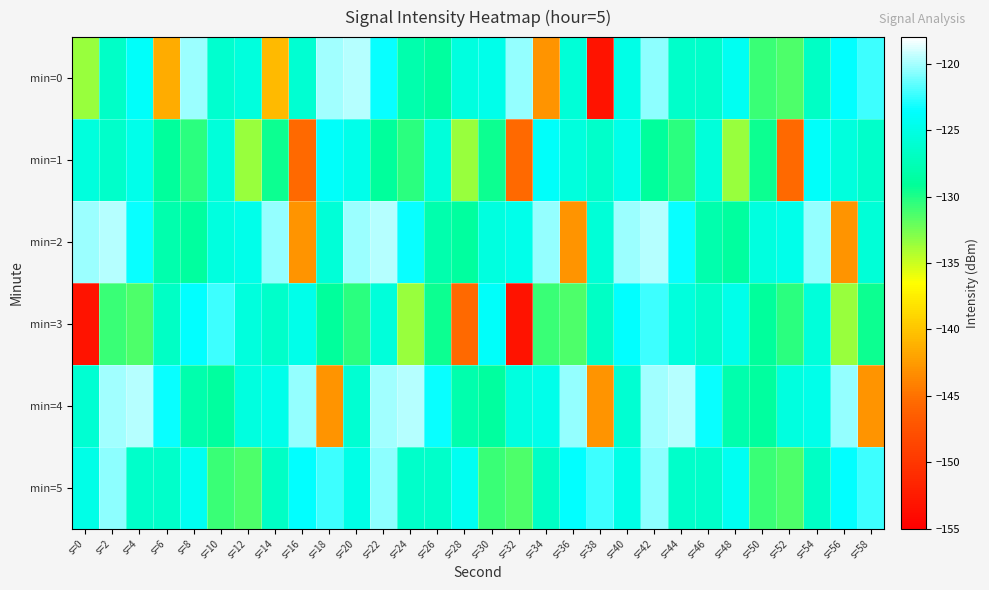

Between s=40 and s=10, which is larger?

s=40